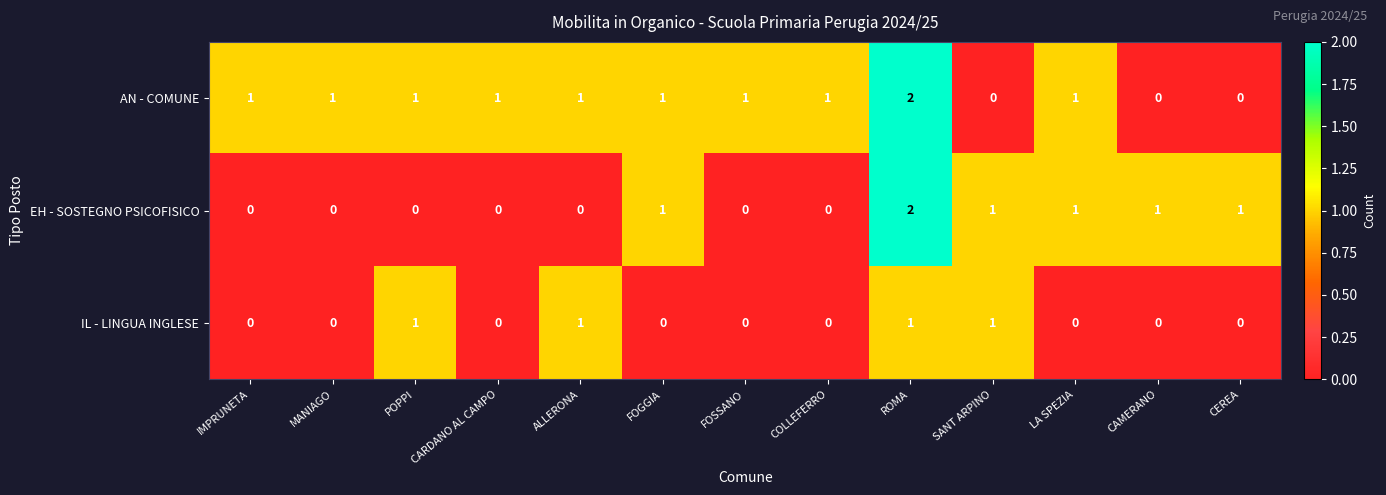

The IL - LINGUA INGLESE series shows 1 at MANIAGO. True or false?

False